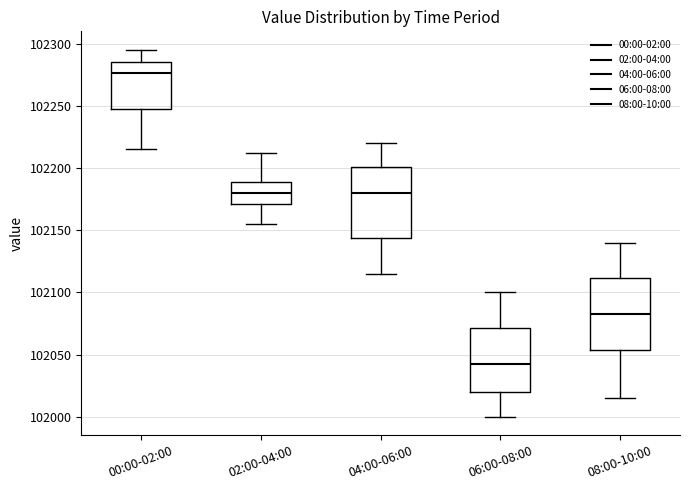

Reading left to right, transcribe this box plot: for each box, give where its median line is, the range the box spans, and where its two whiskers end, as read against the y-axis. The values are not printed on the chart, so give them approximately, as read against the axis.

00:00-02:00: median 102275, box 102250 to 102285, whiskers 102215 to 102295
02:00-04:00: median 102180, box 102170 to 102190, whiskers 102155 to 102210
04:00-06:00: median 102180, box 102145 to 102200, whiskers 102115 to 102220
06:00-08:00: median 102045, box 102020 to 102070, whiskers 102000 to 102100
08:00-10:00: median 102085, box 102055 to 102110, whiskers 102015 to 102140